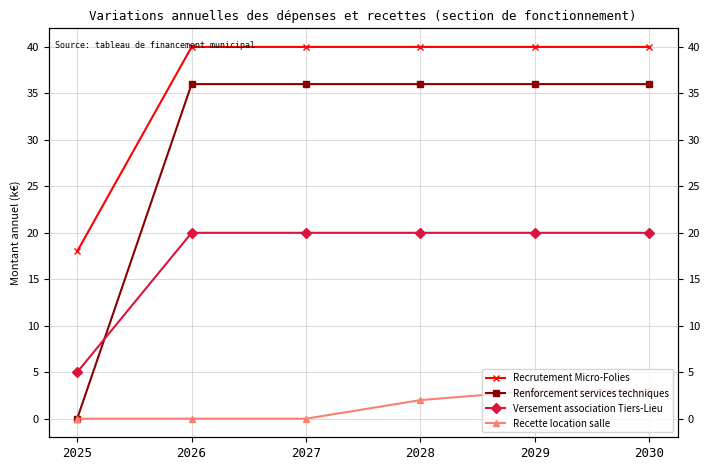

Which category has the highest value across all series?

2026